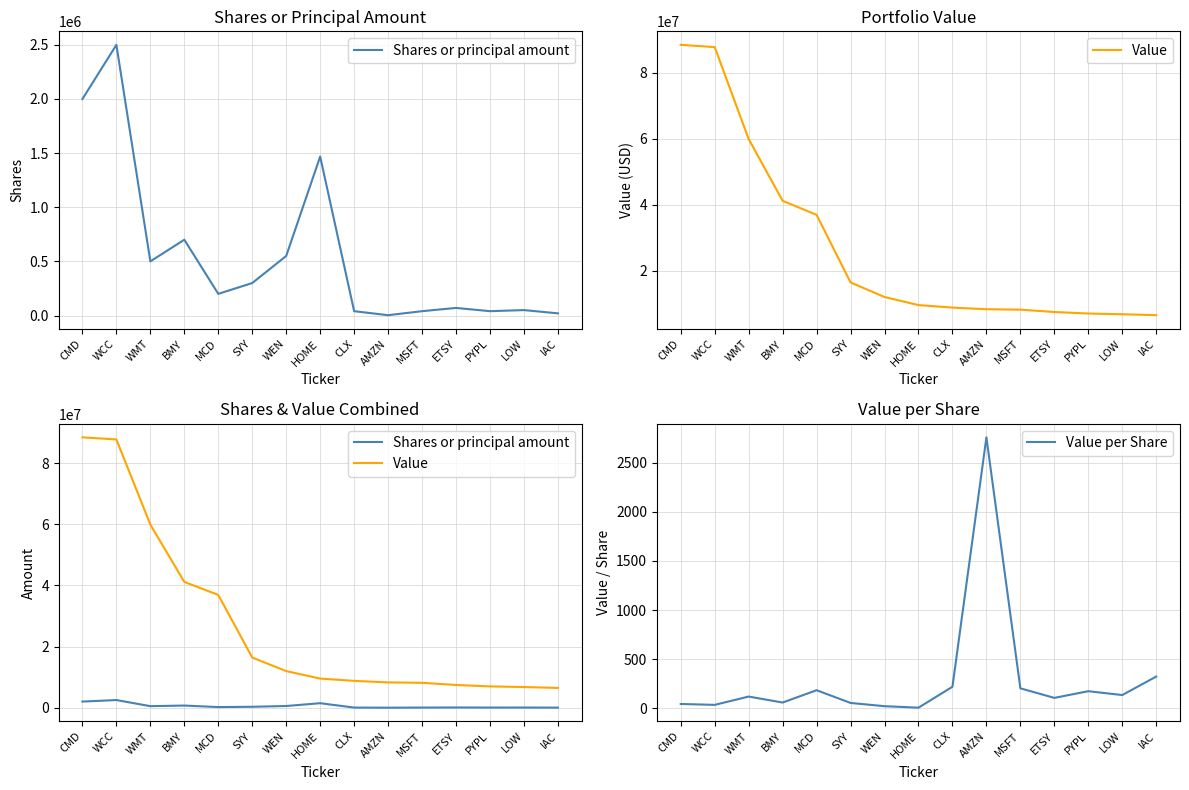

Which series has the largest range (max minus min)?

Value